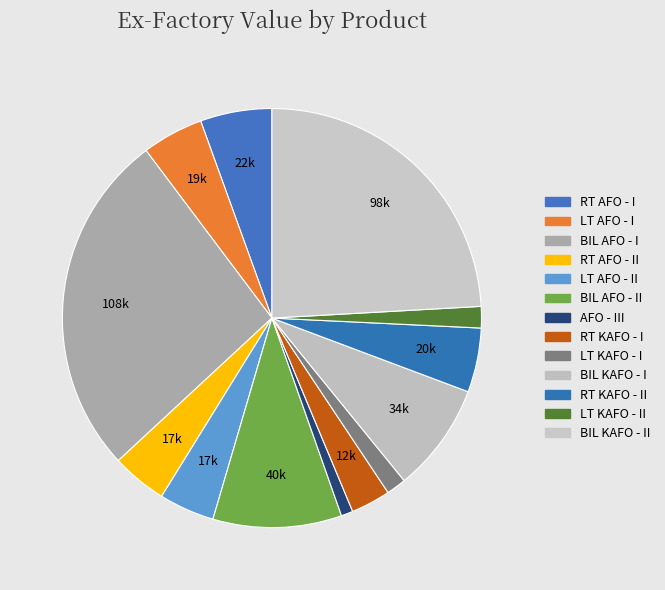

To the nearest percent, what is the average slice percentage?

8%